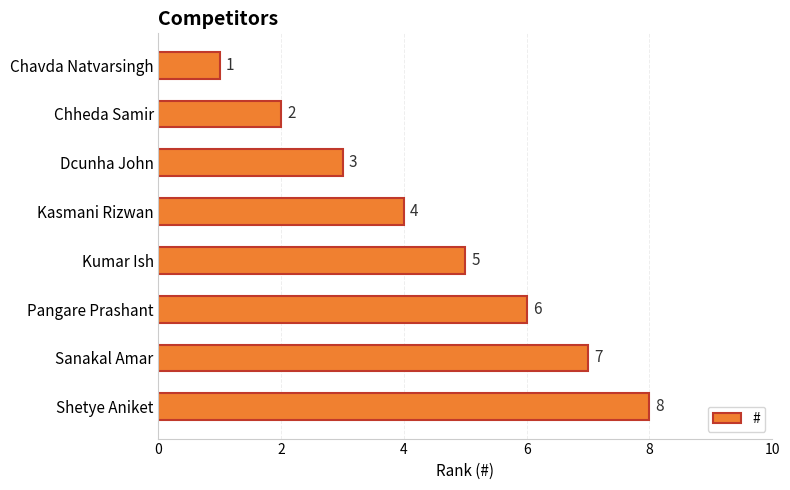

True or false: the data shows 2 at Chavda Natvarsingh.

False